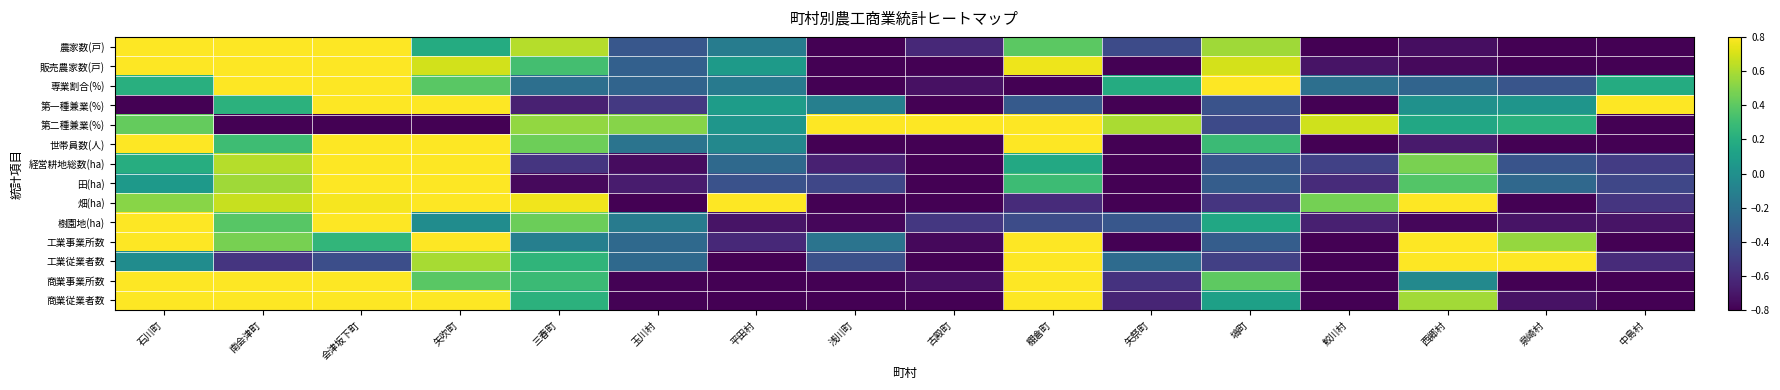

Rank the series by their maximum value, from lowest to highest.

農家数(戸), 販売農家数(戸), 専業割合(%), 第一種兼業(%), 第二種兼業(%), 世帯員数(人), 経営耕地総数(ha), 田(ha), 畑(ha), 樹園地(ha), 工業事業所数, 工業従業者数, 商業事業所数, 商業従業者数